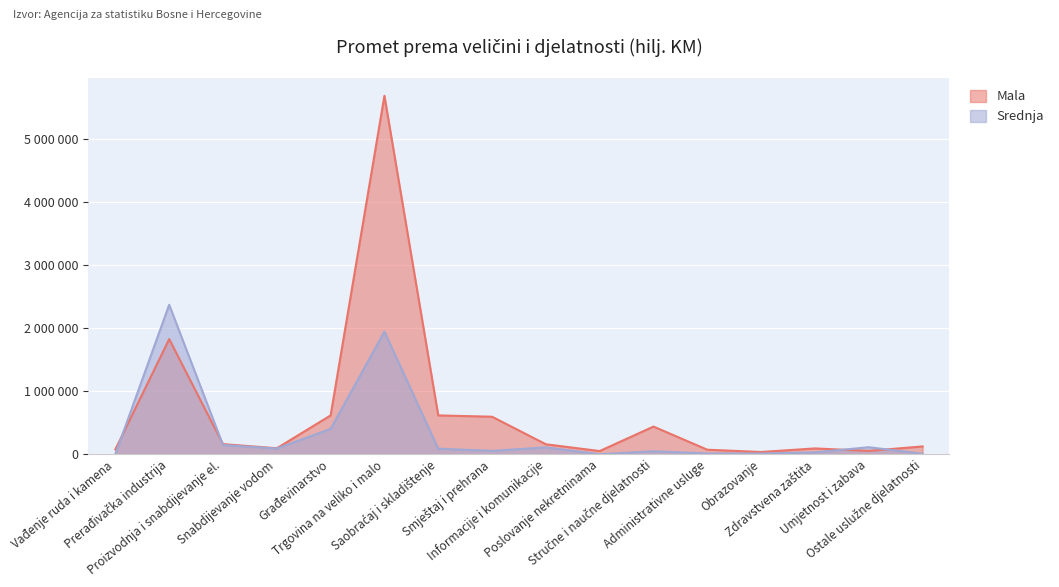

What is the value of the Srednja point at the 15th from the left?

113107